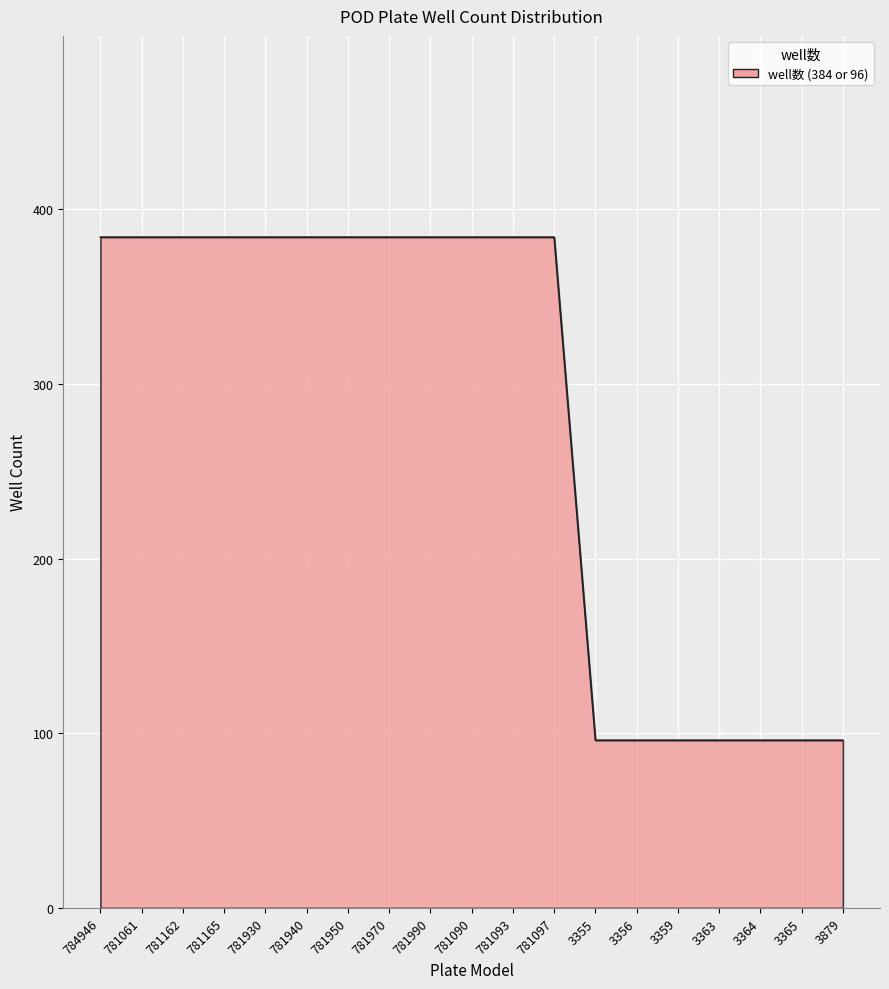

Between 3879 and 781970, which is larger?

781970